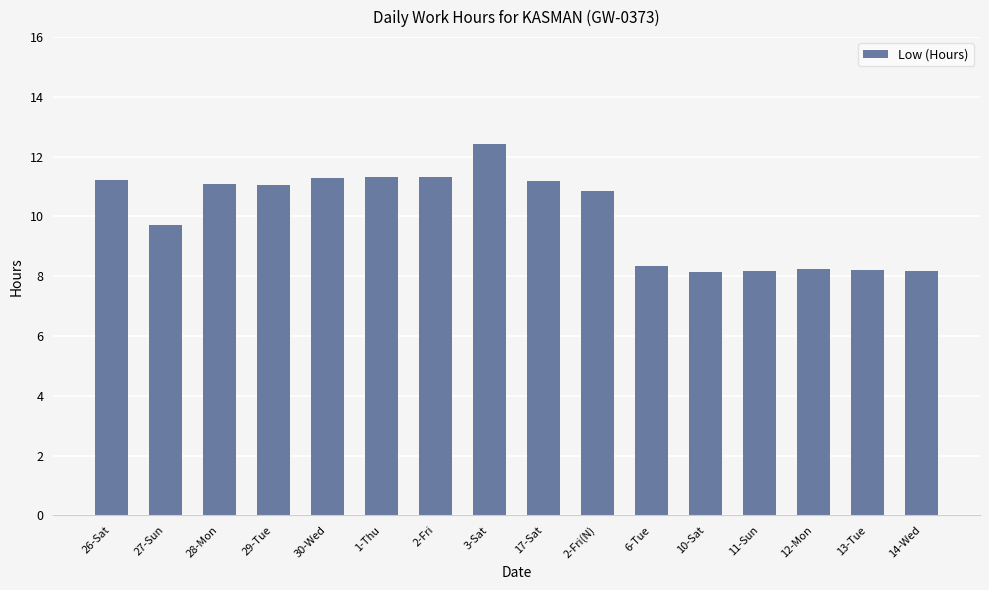

The value at 13-Tue is 2.8. True or false?

False